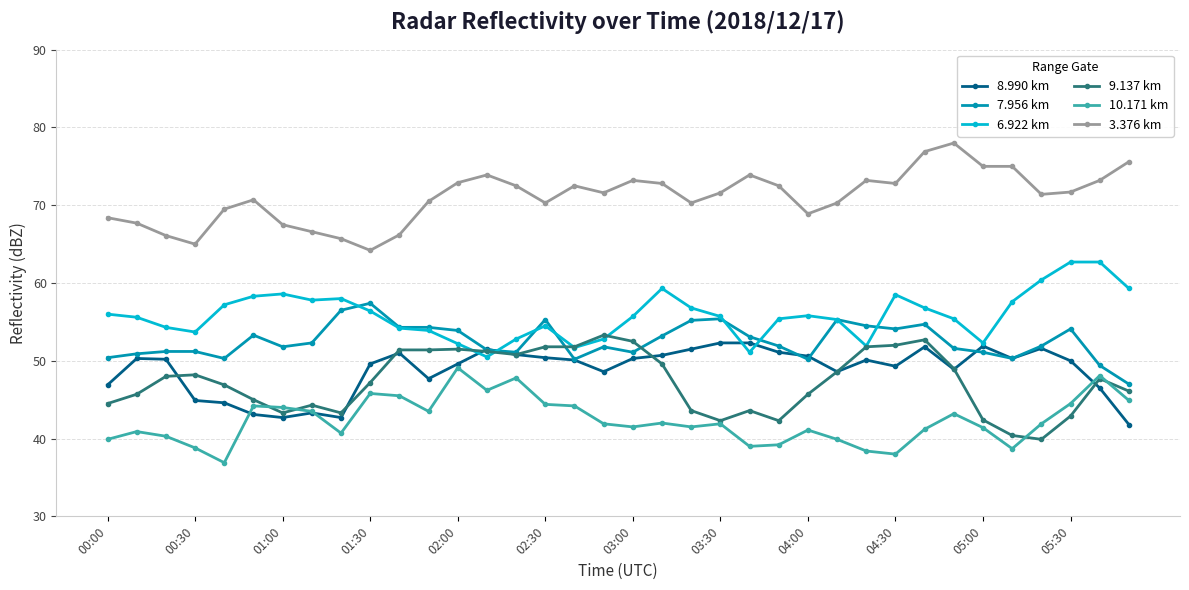

What are all the series names shown in the legend?

8.990 km, 7.956 km, 6.922 km, 9.137 km, 10.171 km, 3.376 km